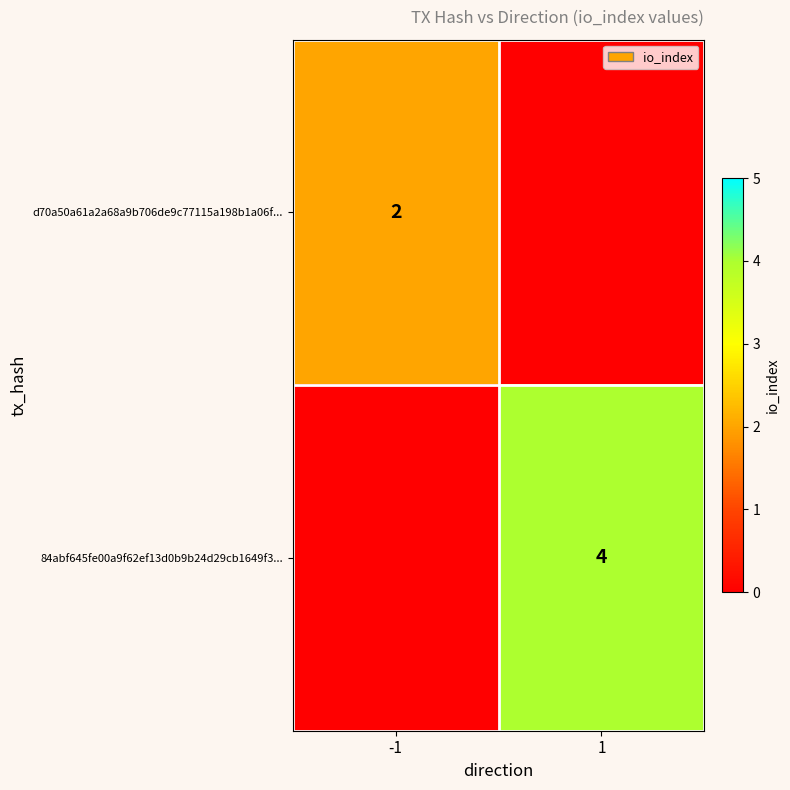

The value of 84abf645fe00a9f62ef13d0b9b24d29cb1649f3... at 1 is 4. True or false?

True